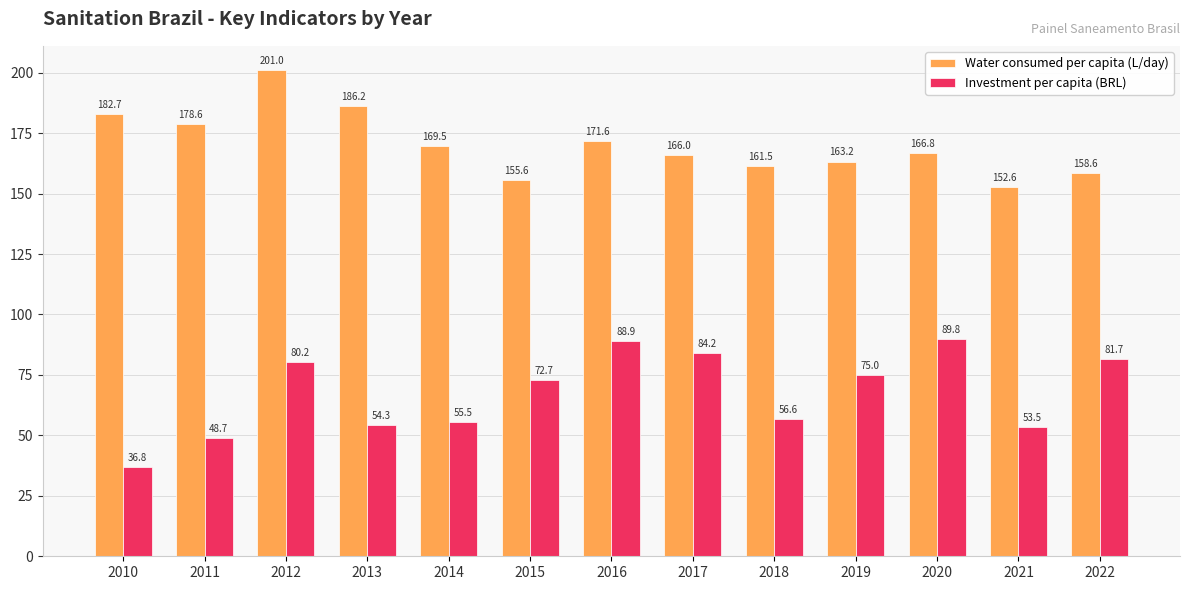

At 2015, list the series in order from smallest to largest.

Investment per capita (BRL), Water consumed per capita (L/day)